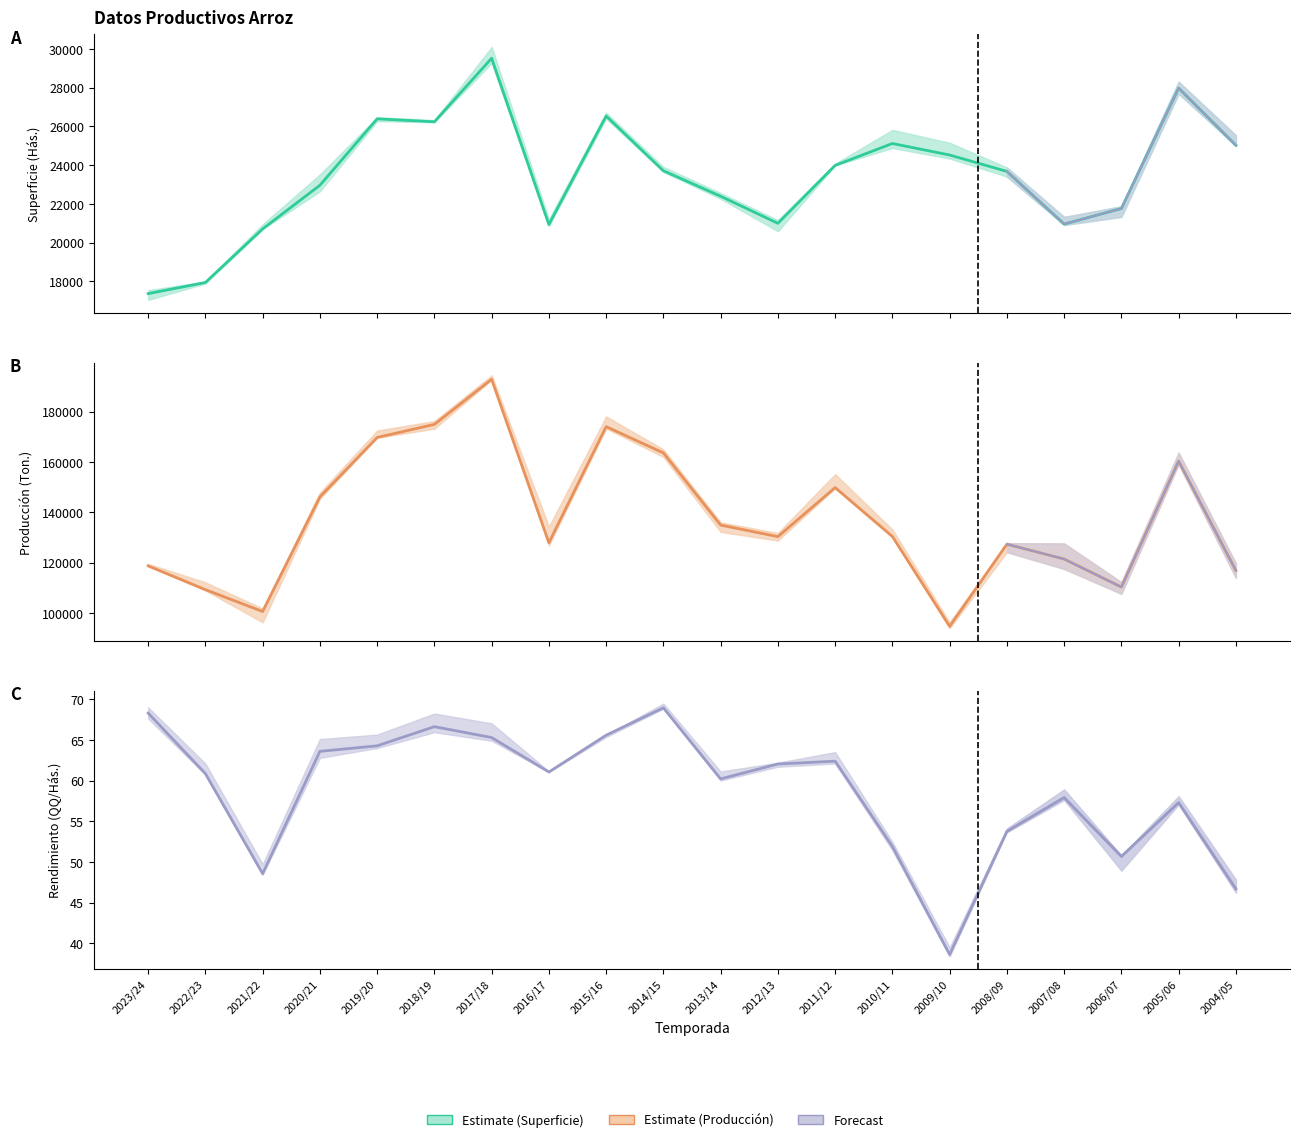

True or false: Producción (Ton.) has a value of 156602.6 at 2021/22.

False